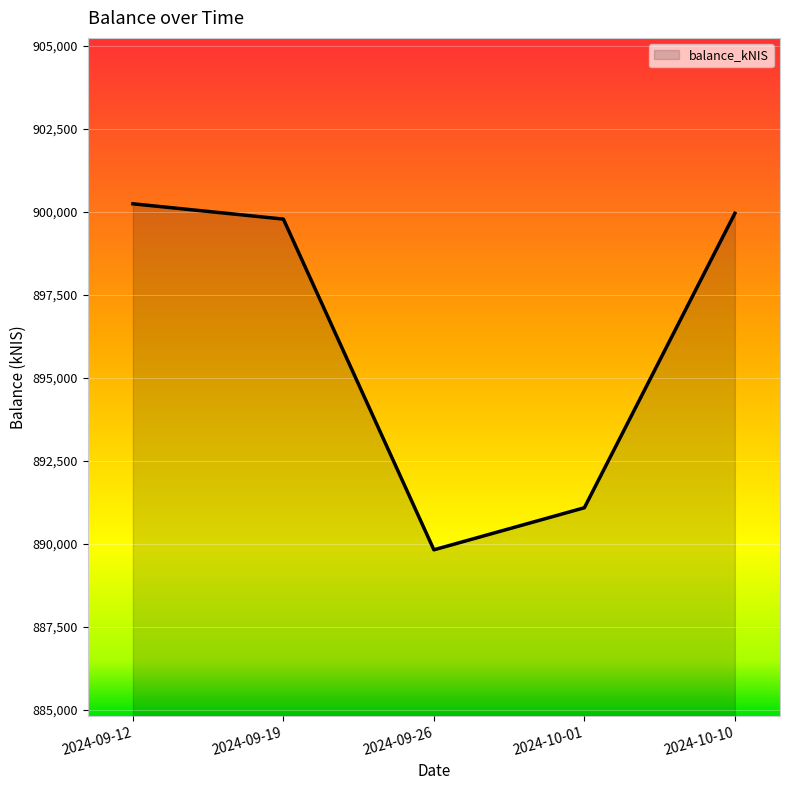

Rank the categories by value from lowest to highest.

2024-09-26, 2024-10-01, 2024-09-19, 2024-10-10, 2024-09-12